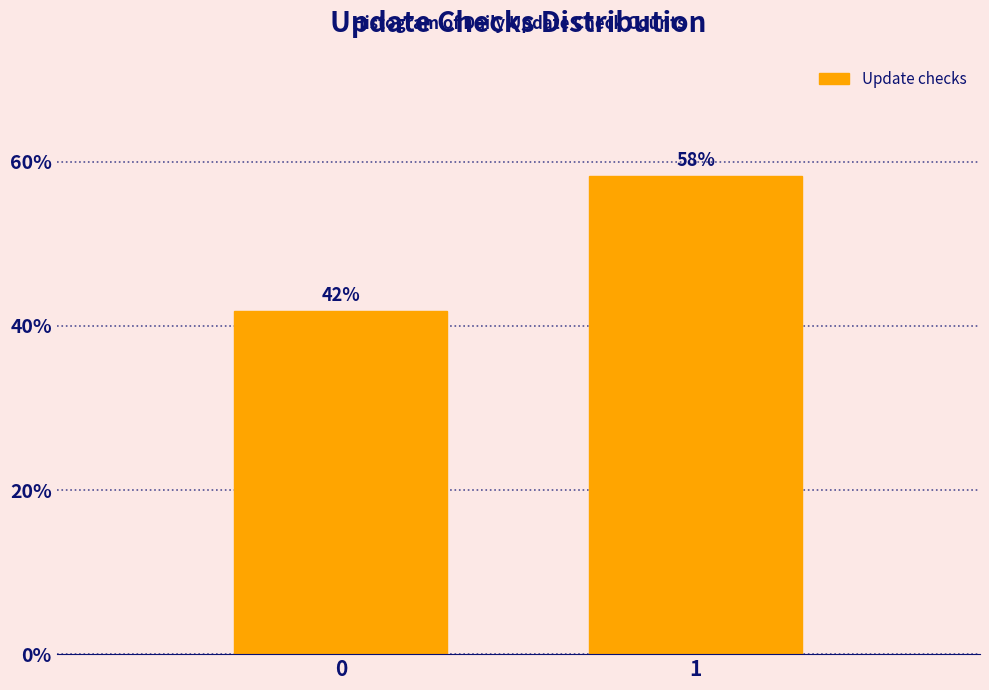

What is the approximate value at 1?

58.2